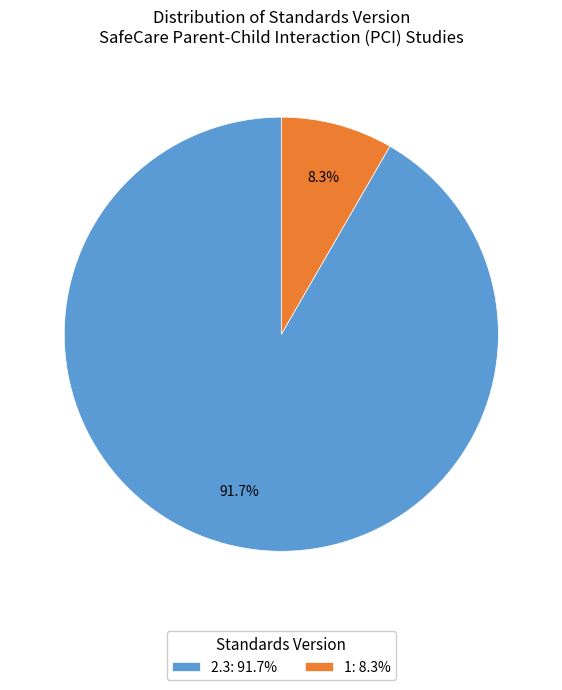

Does any single category account for the majority?

Yes